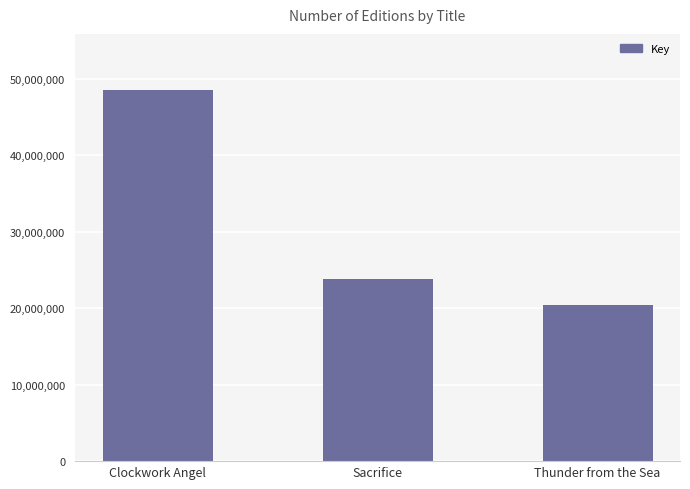

At which label is the value closest to 34509924?

Sacrifice